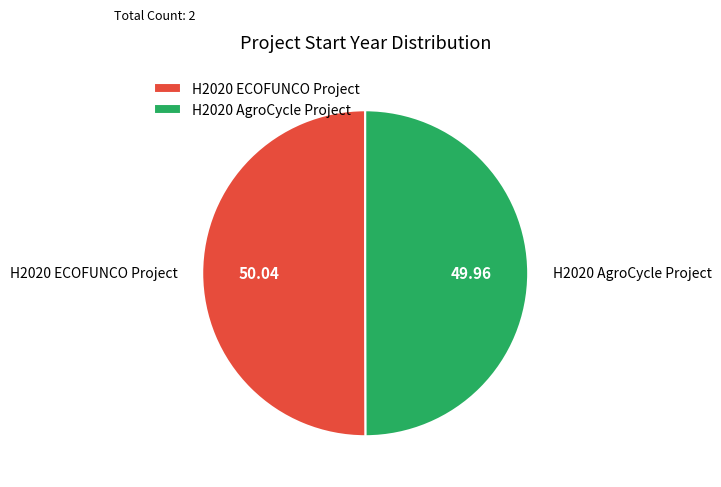

Approximately how many times larger is the value at H2020 AgroCycle Project compared to H2020 ECOFUNCO Project?

1.0